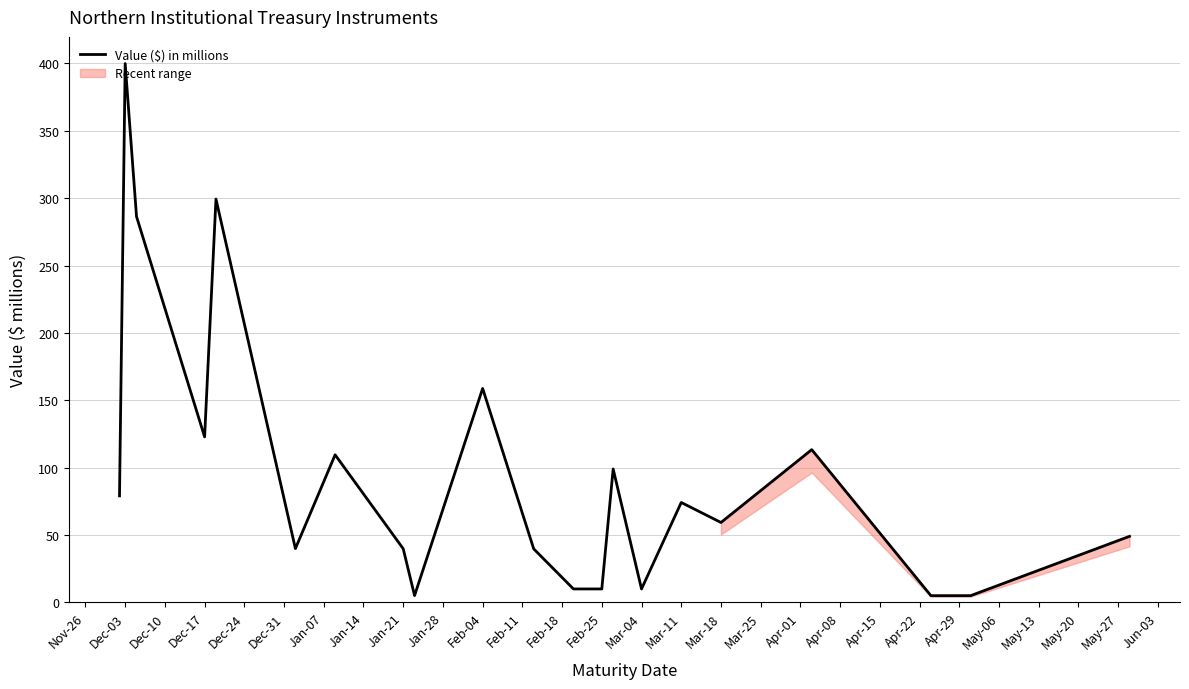

Reading left to right, list all the values displayed in this chart.

79.0	400.0	286.3	122.8	299.4	39.8	109.5	39.8	5.0	158.7	39.6	9.9	9.9	98.9	9.9	74.1	59.2	113.3	4.9	4.9	48.9